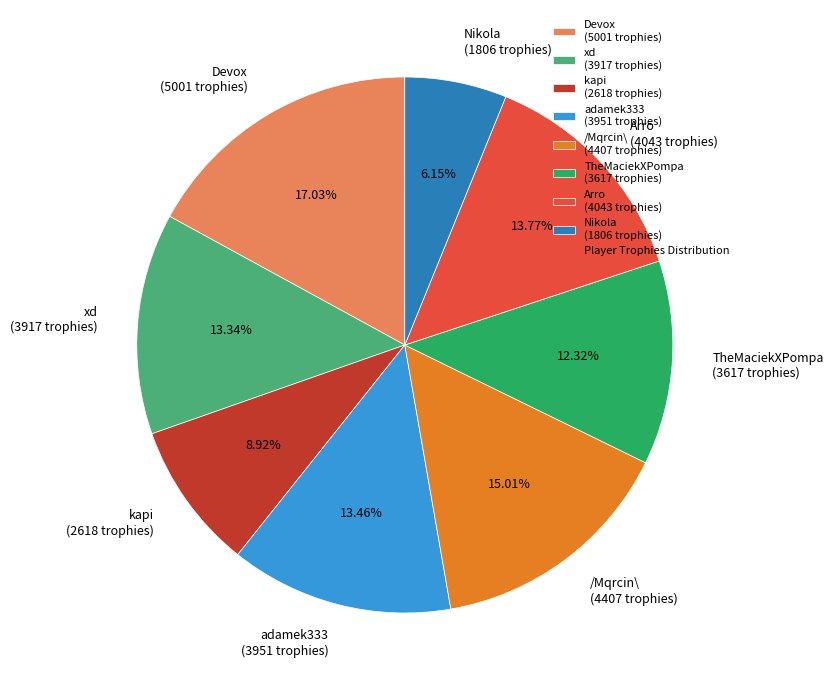

Is there a majority slice in this chart?

No